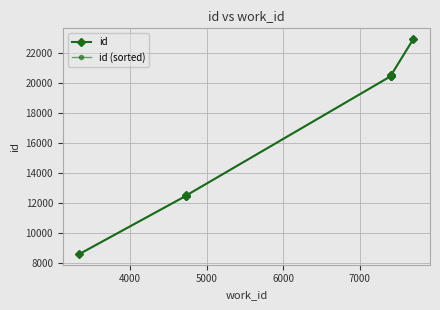

Read the id (sorted) value at 7000.

20436